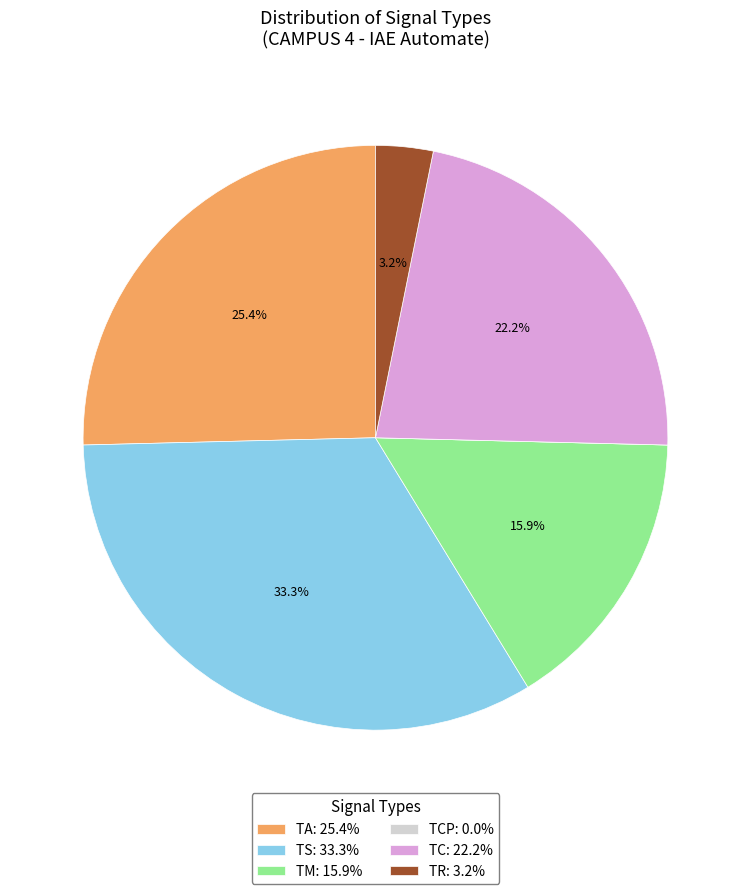

Is there a majority slice in this chart?

No